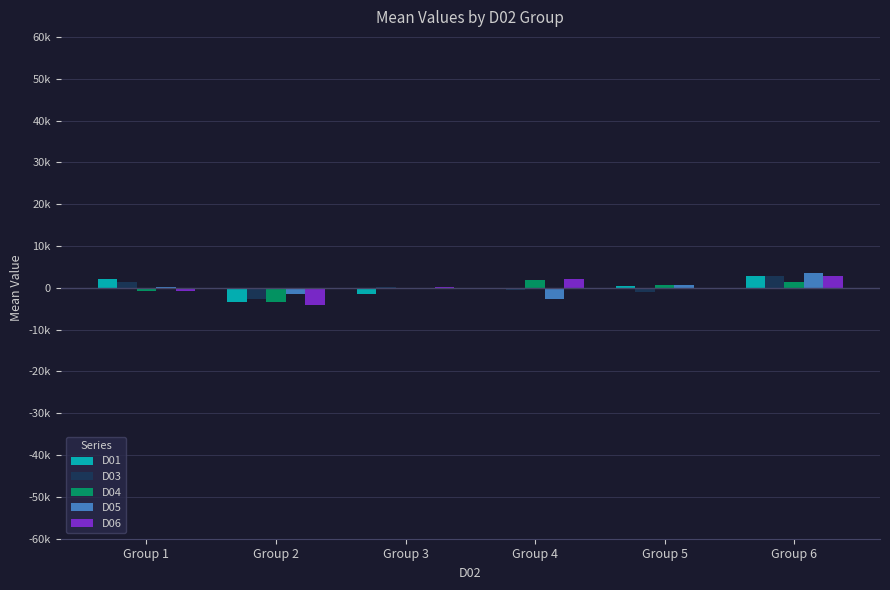

What are all the series names shown in the legend?

D01, D03, D04, D05, D06